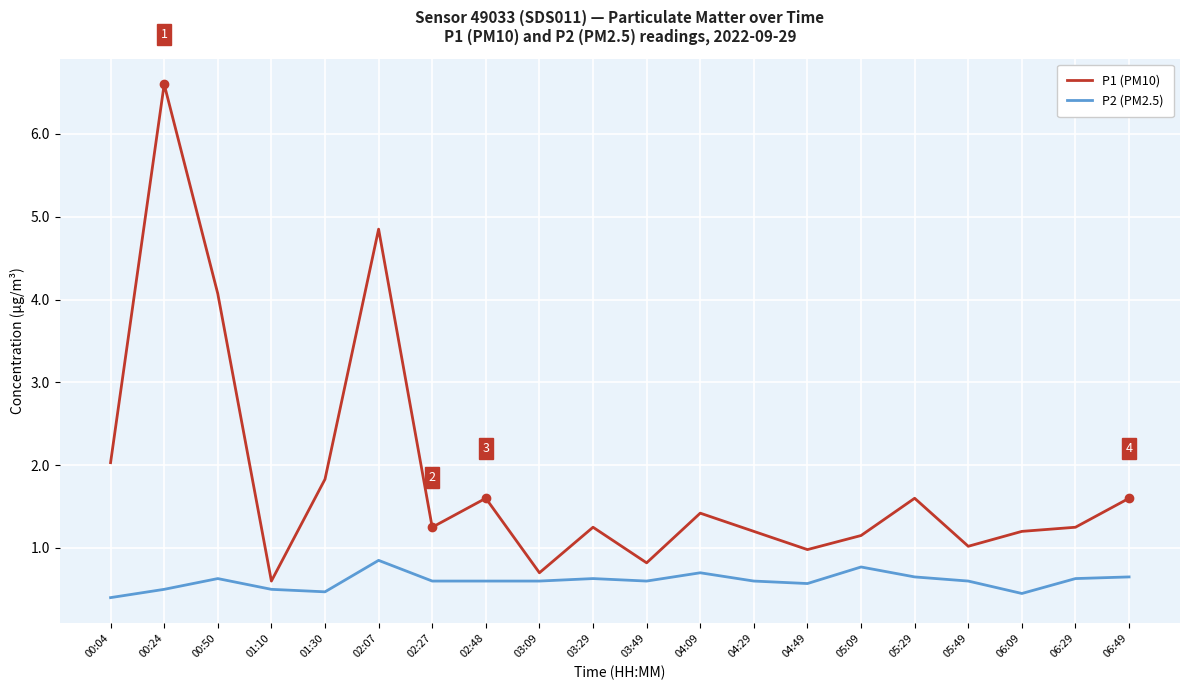

At how many categories does at least one series exceed 3?

3